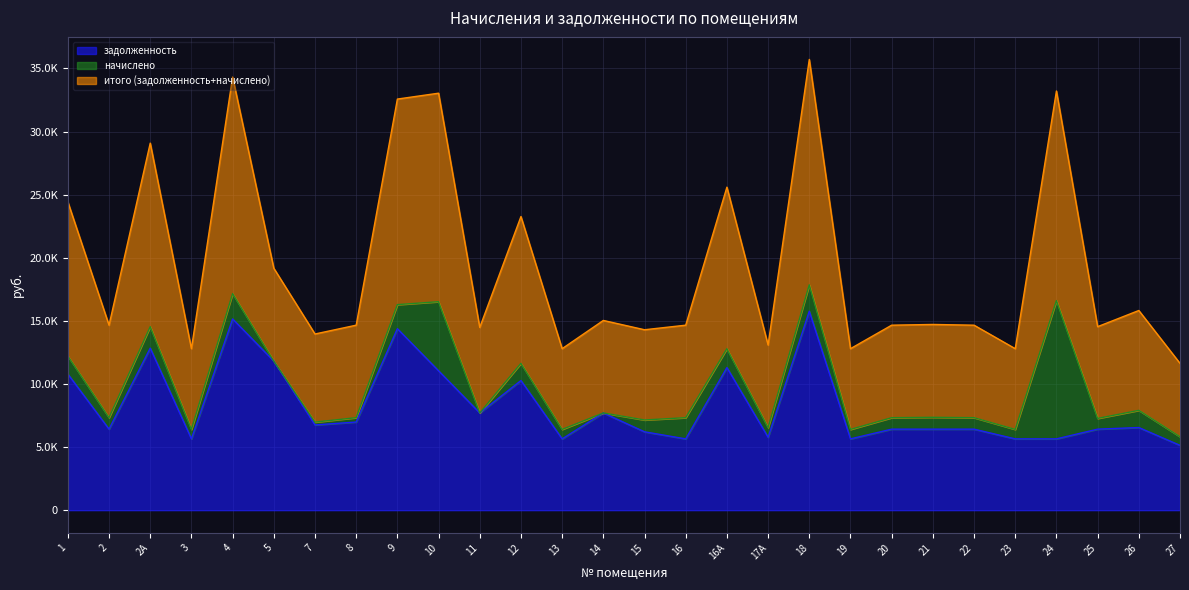

What is the value of the итого (задолженность+начислено) point at the 16th from the left?

14657.3